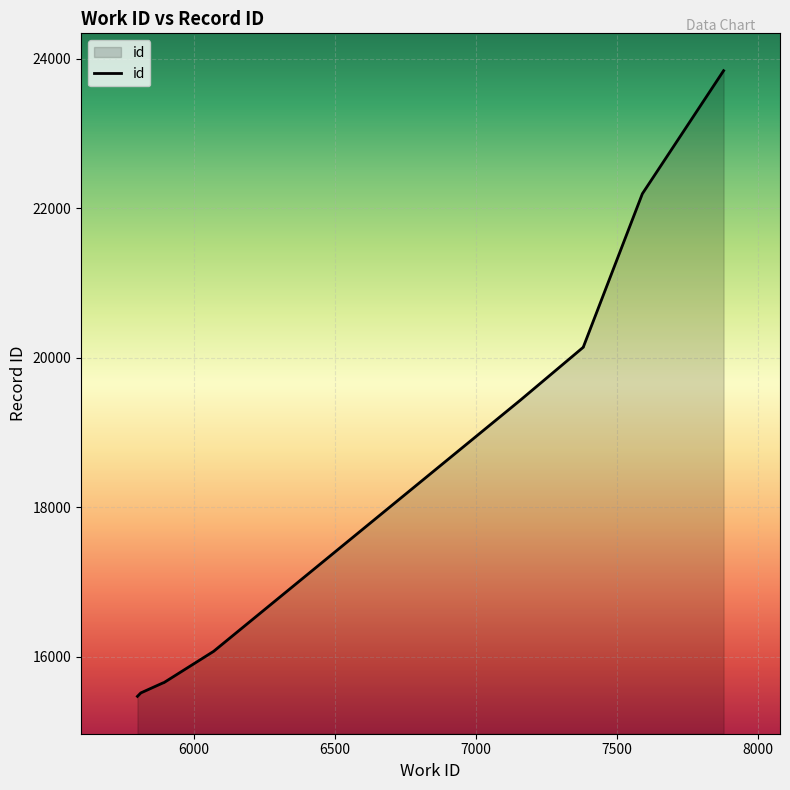

What value does the data have at 7879, to the nearest 50?

23850